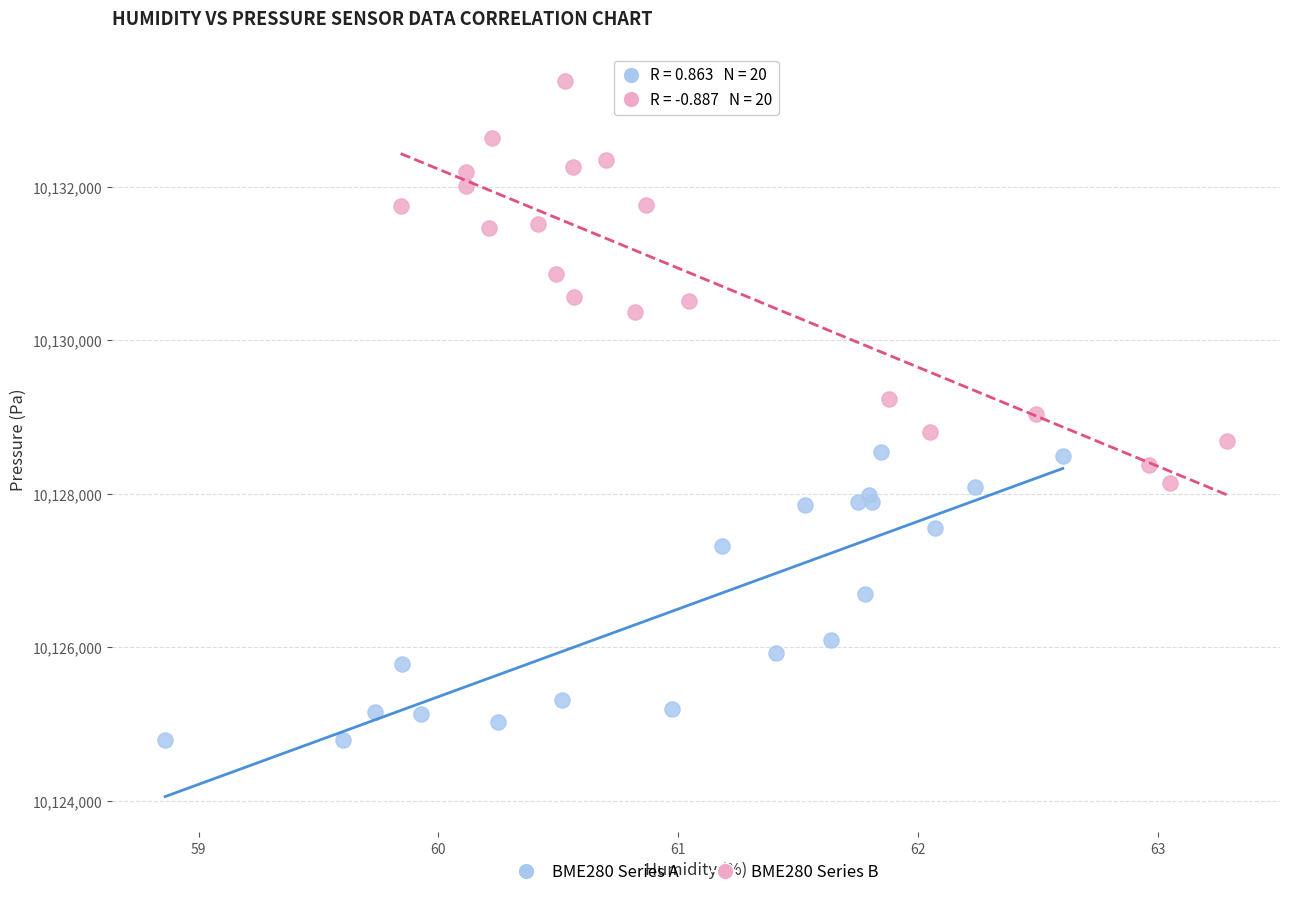

Which series contains the highest Y value?

BME280 Series B